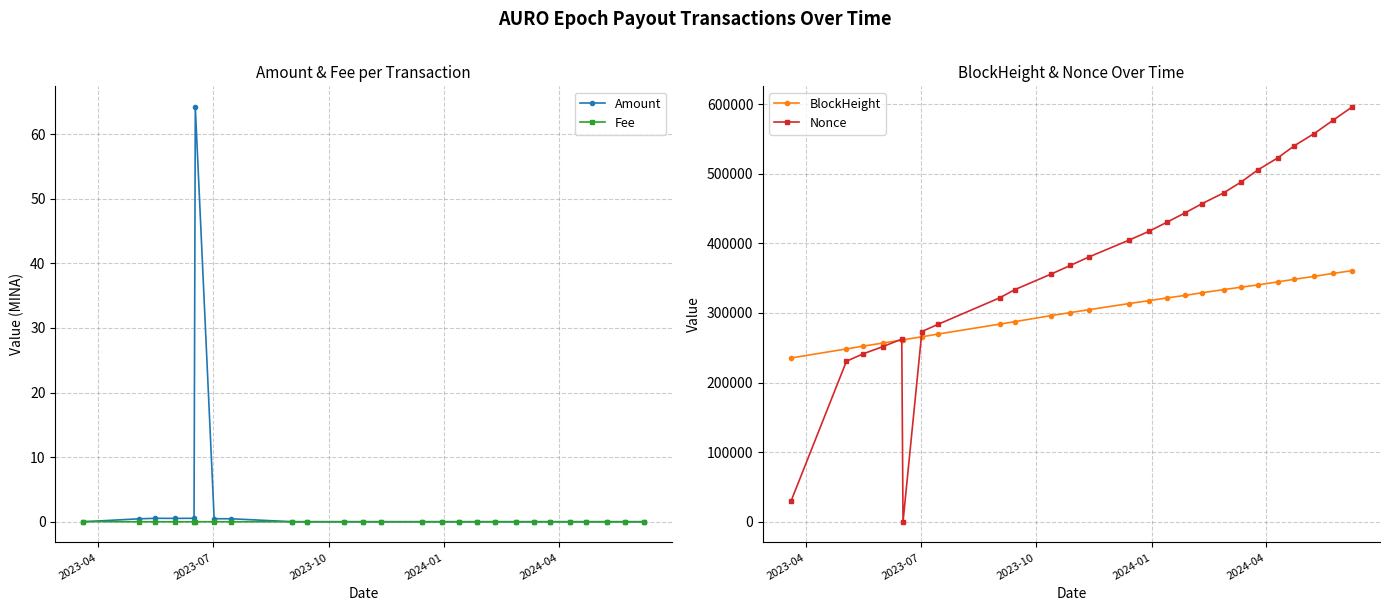

What is the highest value of the Amount series?

64.2